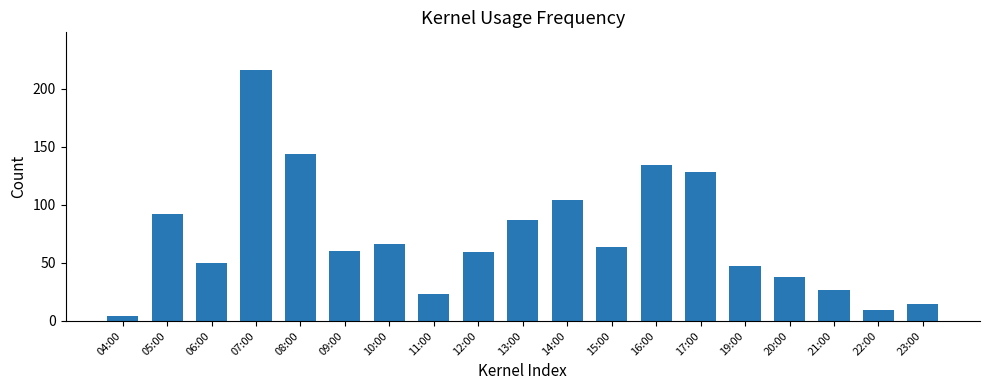

How many data points does each series have?

19